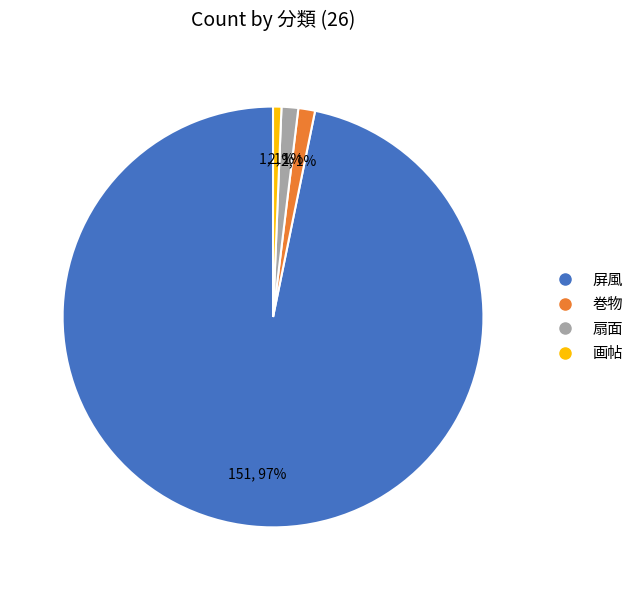

To the nearest percent, what portion does 画帖 represent?

1%